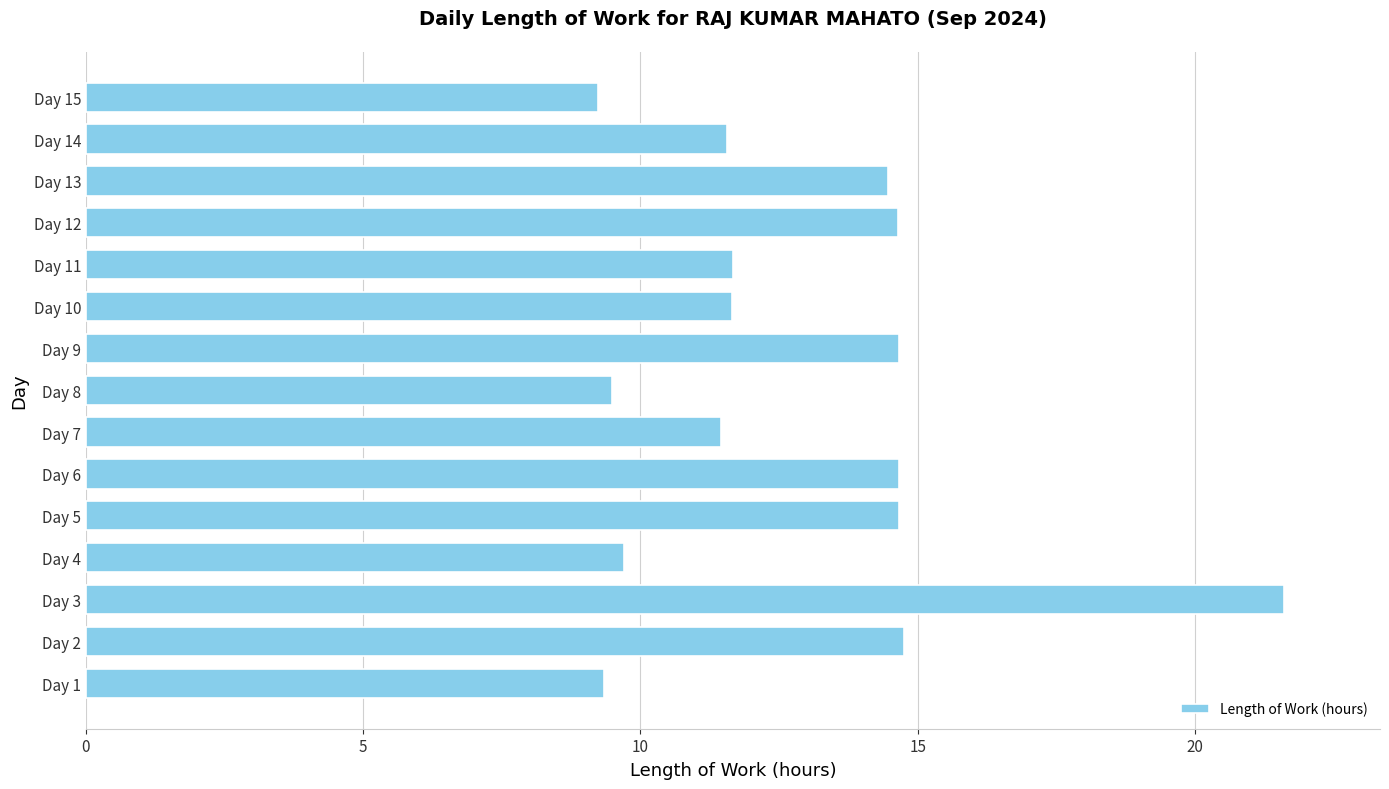

What is the average value?

12.9